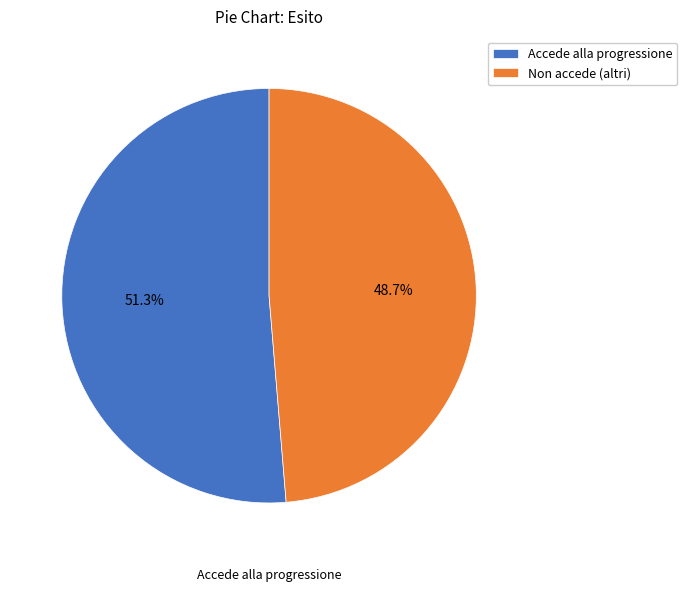

How many segments does this pie chart have?

2